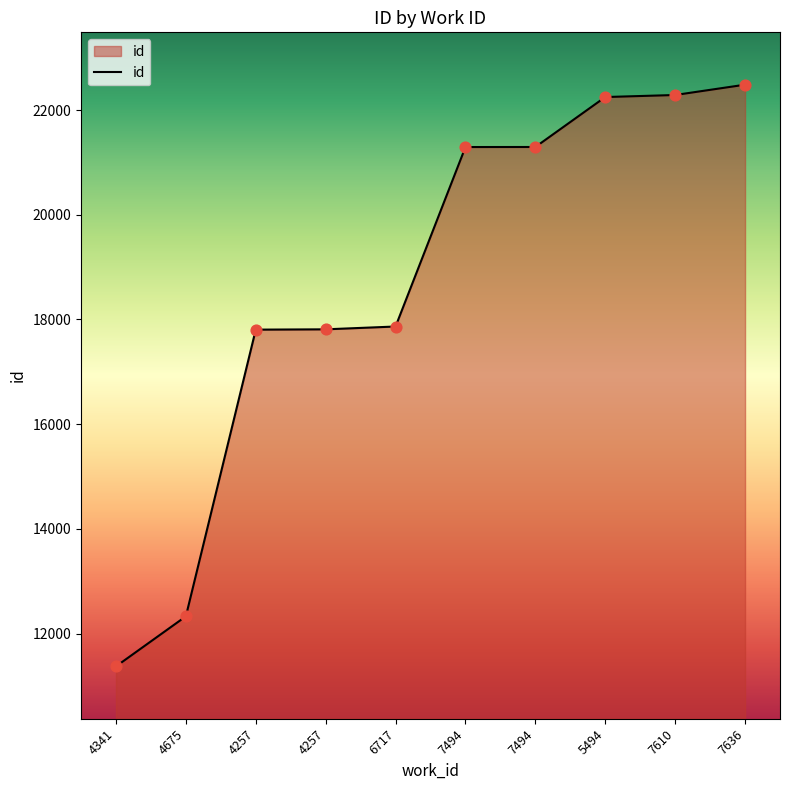

Which has a higher value, 6717 or 4257?

6717